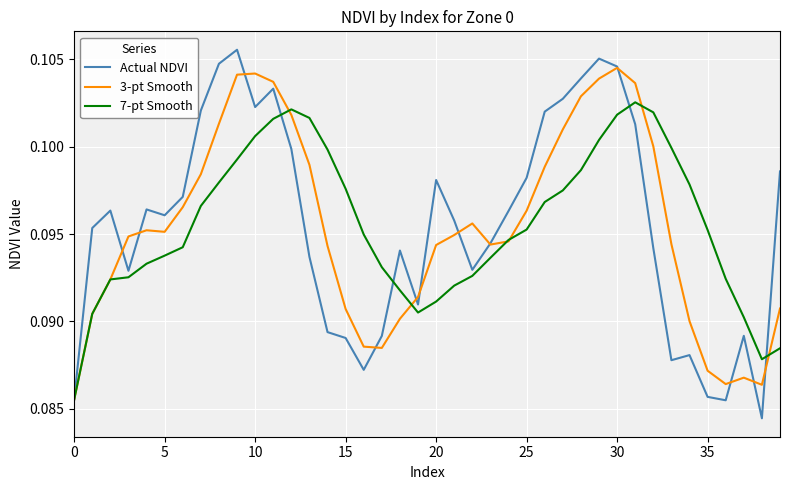

Which series has the largest range (max minus min)?

Actual NDVI